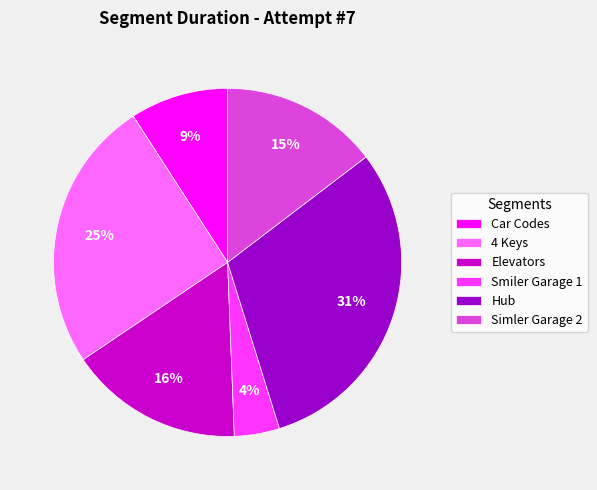

Rank the categories by value from lowest to highest.

Smiler Garage 1, Car Codes, Simler Garage 2, Elevators, 4 Keys, Hub